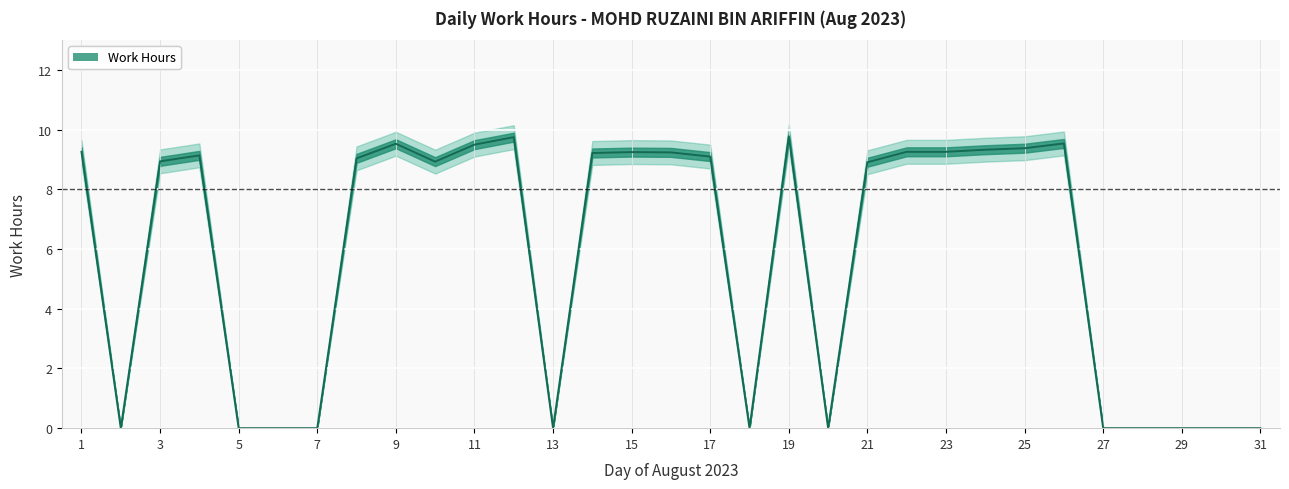

True or false: the data shows 3.3 at 24.

False